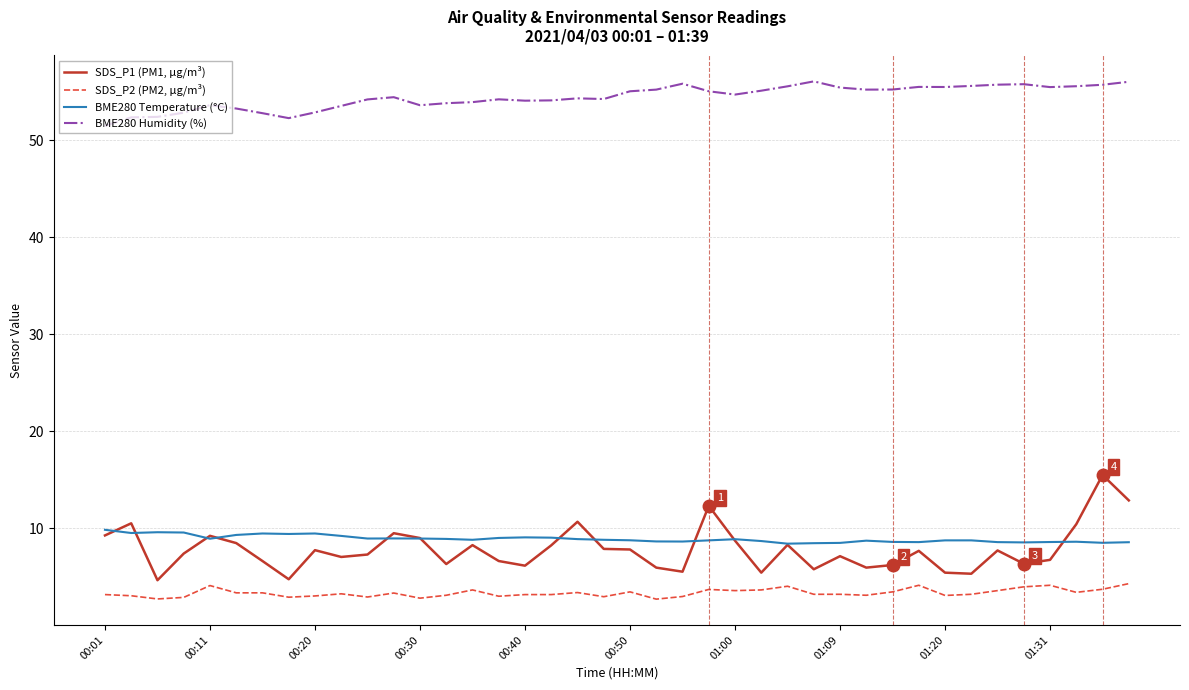

What is the difference between the maximum and minimum values in the SDS_P2 (PM2, µg/m³) series?

1.6